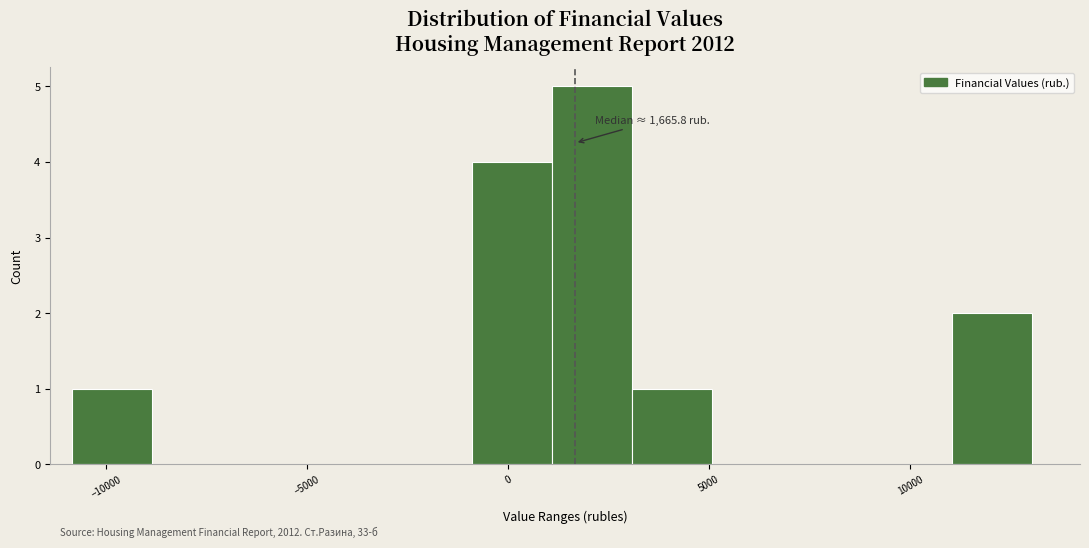

Read against the x-axis, roughly where is the centre of the tallest bar?

2000